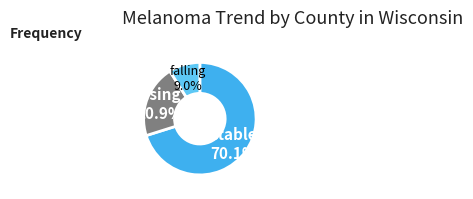

To the nearest percent, what is the average slice percentage?

33%